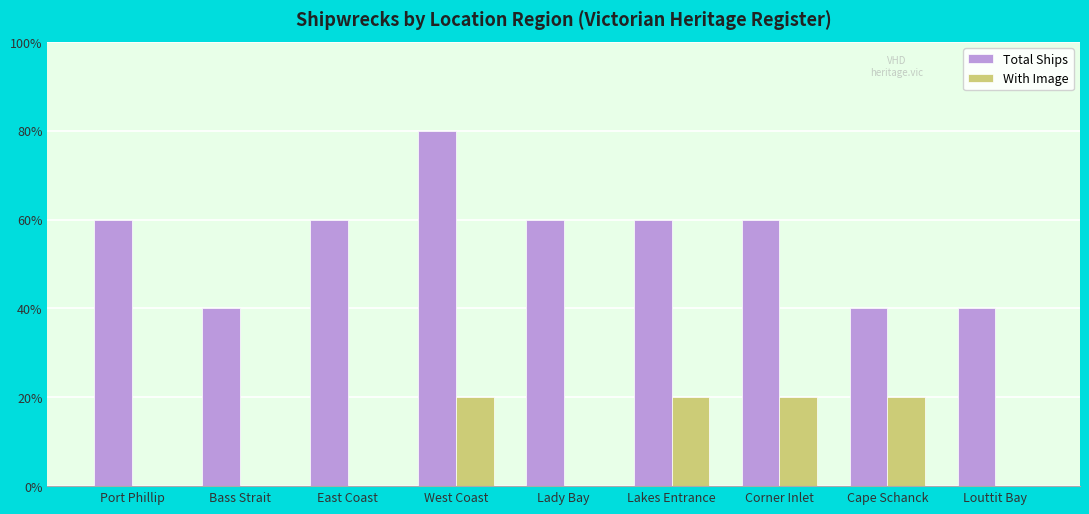

At which label is Total Ships closest to 3?

Port Phillip